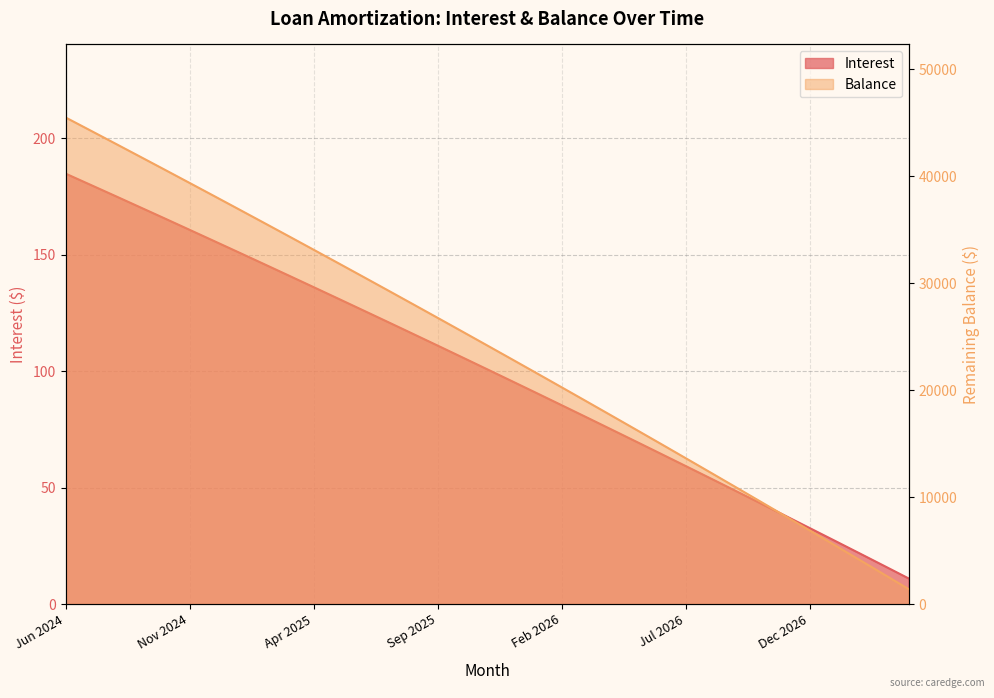

At which label does Balance reach its minimum?

Apr 2027